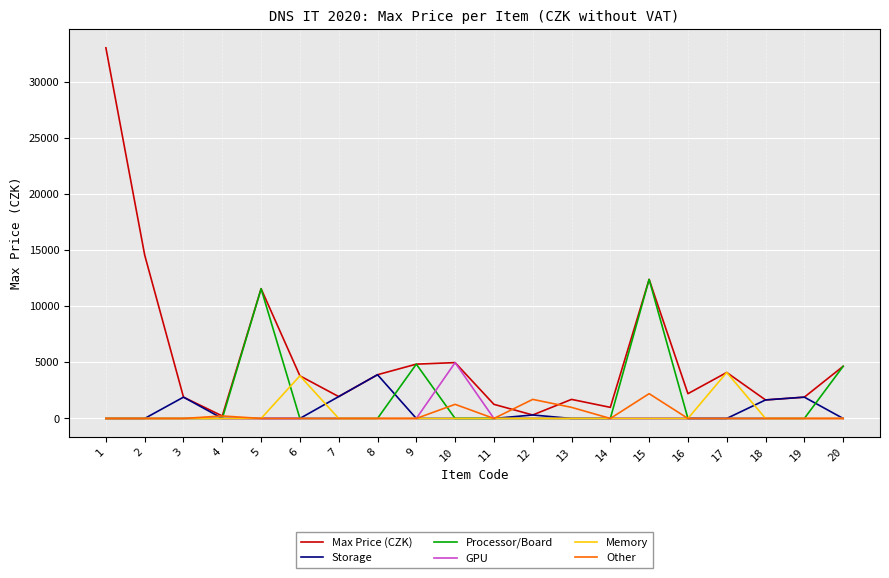

Which series changed the most between 1 and 20?

Max Price (CZK)